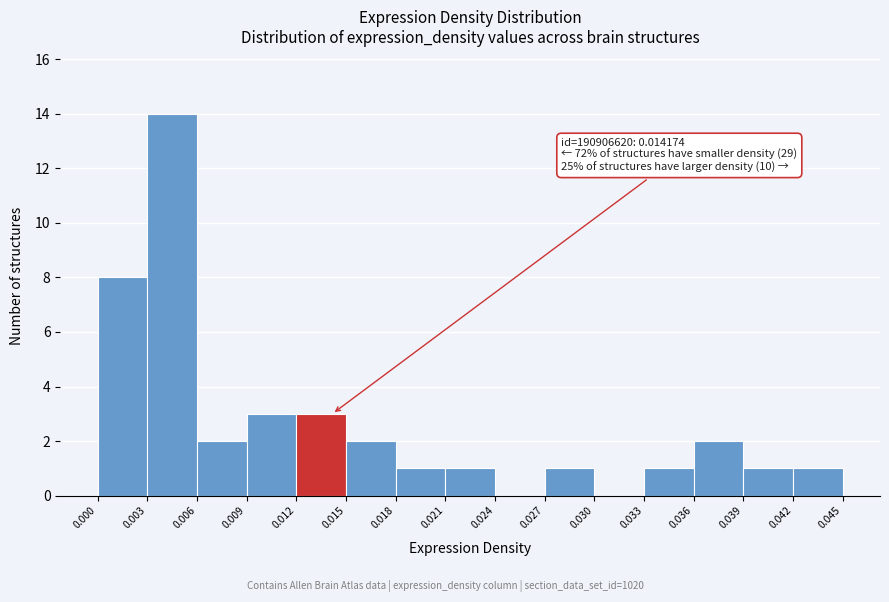

Over which range of the x-axis is the bar tallest?

0.003 to 0.006